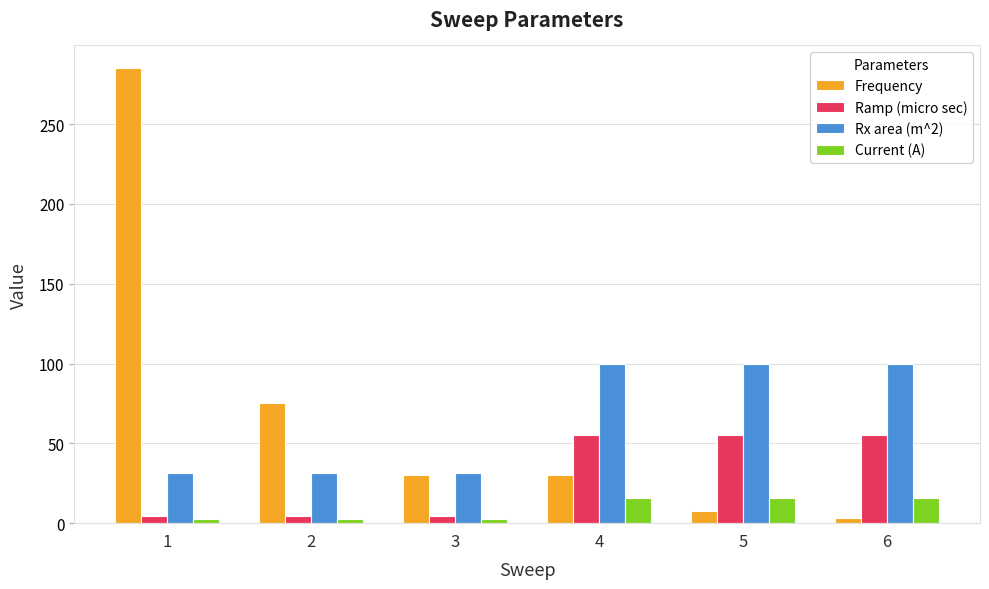

Is the value of Current (A) at 4 greater than the value of Rx area (m^2) at 2?

No